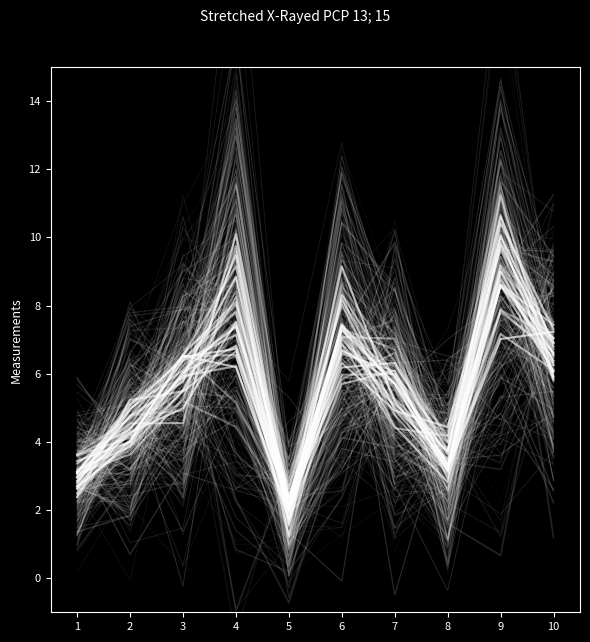

Reading left to right, extract all data points from this chart.

A1.1: 4.8	5.1	8.0	15.8	3.9	4.6	7.4	3.3	8.7	7.3
A1.2: 3.8	4.7	6.9	9.2	3.5	6.5	6.1	2.2	1.3	7.8
A1.3: 5.3	2.3	6.1	7.3	3.5	10.7	5.8	4.1	6.3	2.5
A1.4: 4.2	6.3	5.2	6.9	1.0	3.4	2.1	6.4	7.5	5.6
A1.5: 1.4	4.2	4.2	9.4	1.5	4.0	5.4	4.1	9.2	7.1
A1.6: 2.4	4.0	4.7	6.7	1.2	2.7	5.9	2.9	4.1	7.4
A1.7: 3.7	4.7	8.3	3.7	2.4	5.3	3.8	2.6	8.1	6.6
A1.8: 1.8	5.9	6.9	2.6	3.5	11.7	7.9	3.2	5.8	8.6
A1.9: 3.2	6.0	6.7	10.5	2.0	11.5	5.8	4.1	14.6	3.8
A1.10: 1.7	6.0	3.7	14.8	1.6	5.1	9.3	5.7	14.6	8.3
A1.11: 2.7	5.7	7.9	7.5	2.6	9.3	6.3	1.9	9.9	9.2
A1.12: 2.6	7.3	7.3	9.4	1.2	8.3	4.2	3.5	7.1	7.9
A1.13: 3.4	2.9	3.0	9.5	2.2	8.6	10.3	4.9	6.3	8.7
A1.14: 2.9	7.1	4.5	5.1	1.9	5.3	7.8	1.9	5.6	5.6
A1.15: 2.5	7.4	7.9	8.3	0.8	9.1	3.5	1.2	12.6	7.1
A1.16: 3.9	3.5	3.9	10.4	1.2	5.3	4.6	3.5	7.9	3.8
A1.17: 3.6	2.1	3.8	8.2	1.3	10.9	2.9	3.9	8.9	4.2
A1.18: 3.8	5.7	10.3	12.7	1.6	6.4	7.7	4.5	10.9	3.3
A1.19: 3.3	4.4	7.8	9.1	2.8	5.8	3.6	2.9	8.9	7.3
A1.20: 2.0	4.0	5.1	9.7	0.5	7.2	5.8	3.8	7.2	6.0